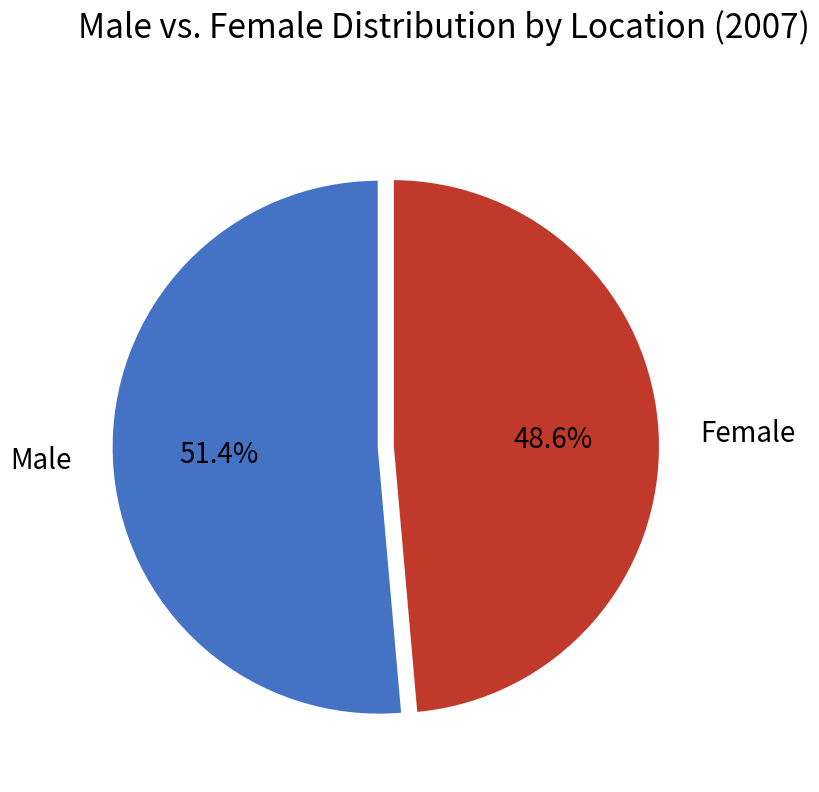

How many segments does this pie chart have?

2